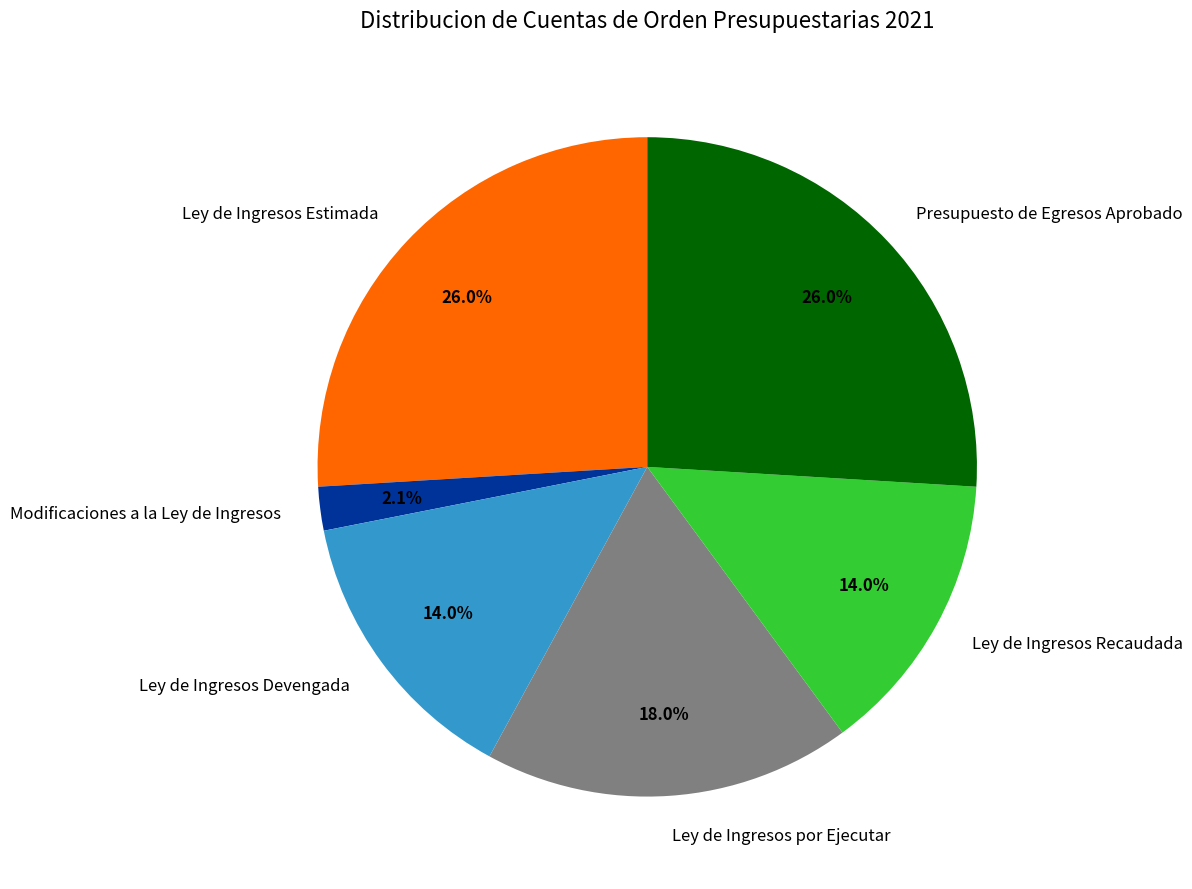

What is the ratio of the value at Presupuesto de Egresos Aprobado to the value at Ley de Ingresos Estimada?

1.0